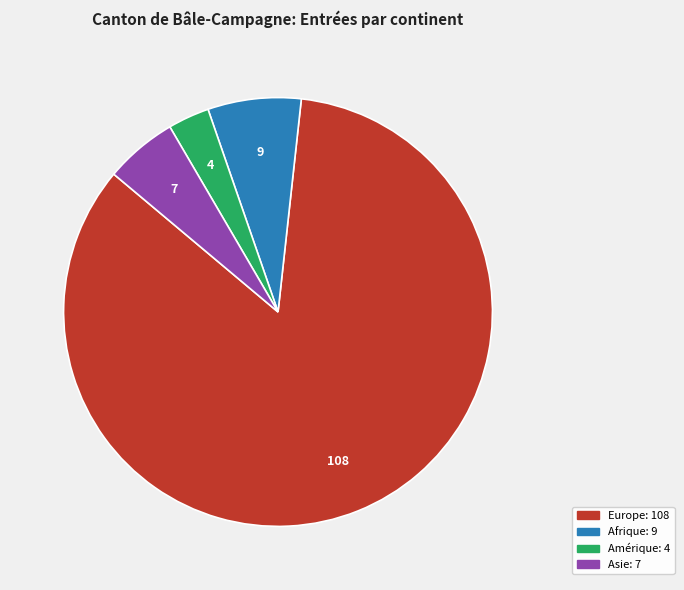

Does any single category account for the majority?

Yes